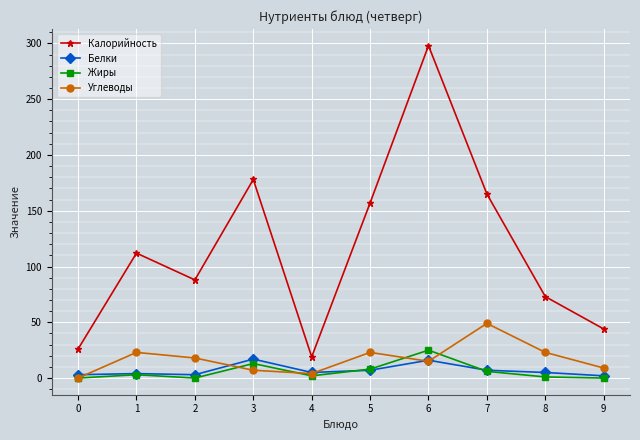

True or false: Углеводы has more than 2 points higher than both neighbors.

True